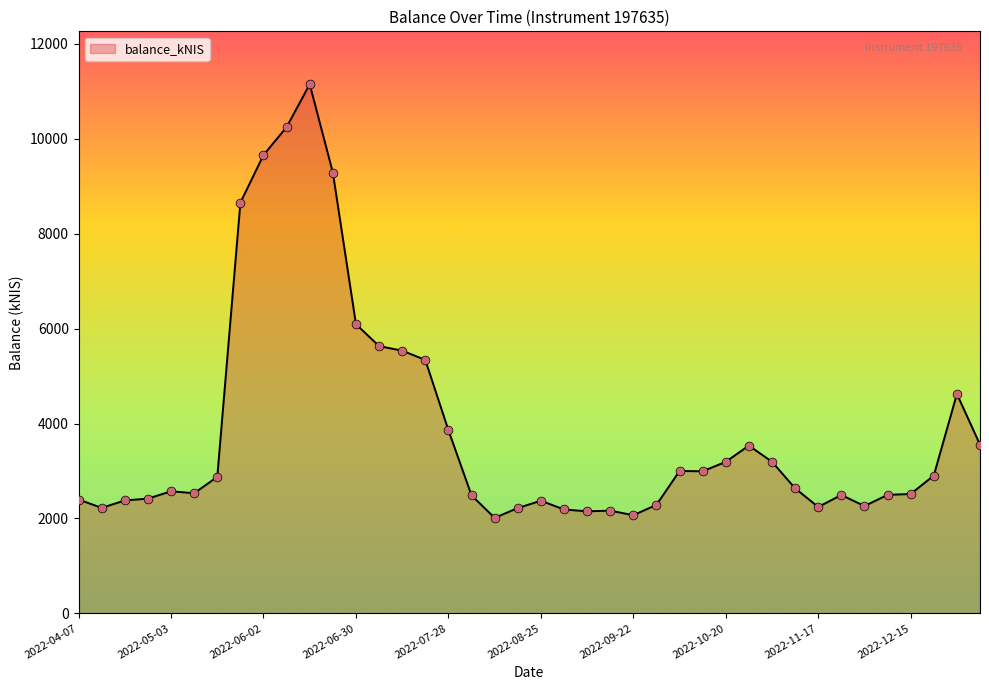

What is the maximum value shown in the chart?

11150.0